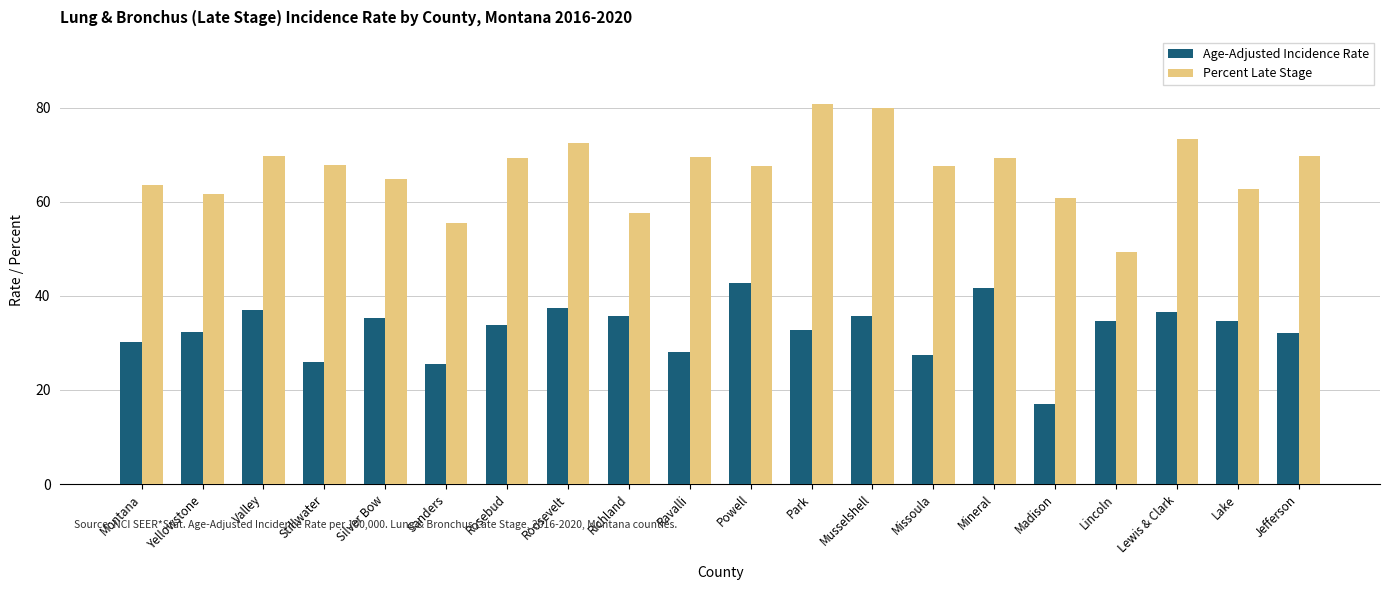

The Age-Adjusted Incidence Rate series shows 16.2 at Roosevelt. True or false?

False